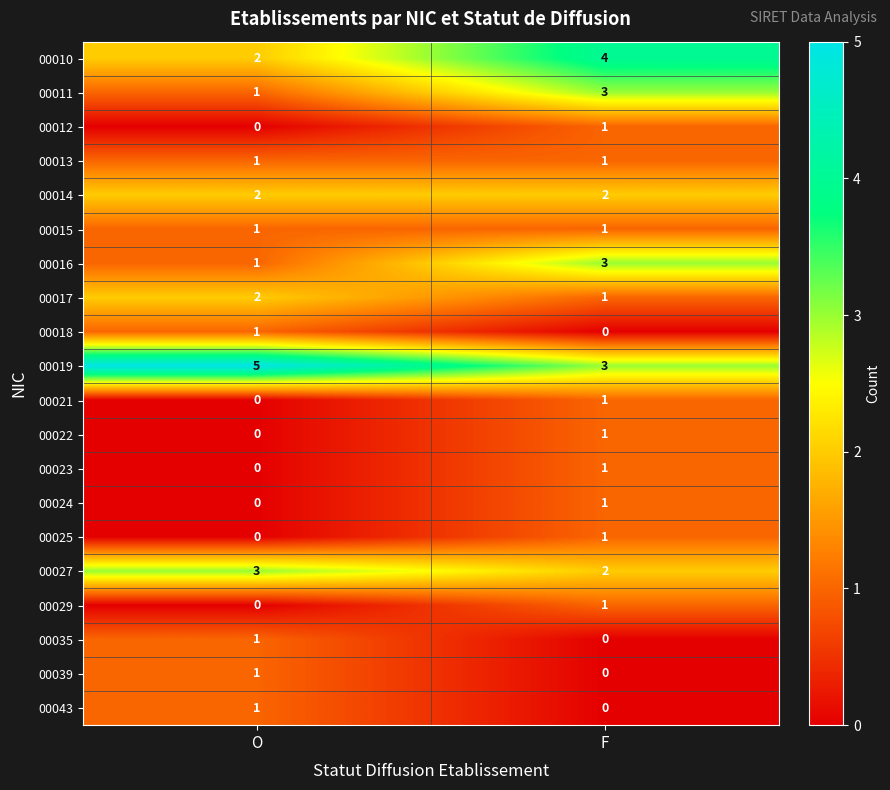

Which category has the highest value in the 00016 series?

F